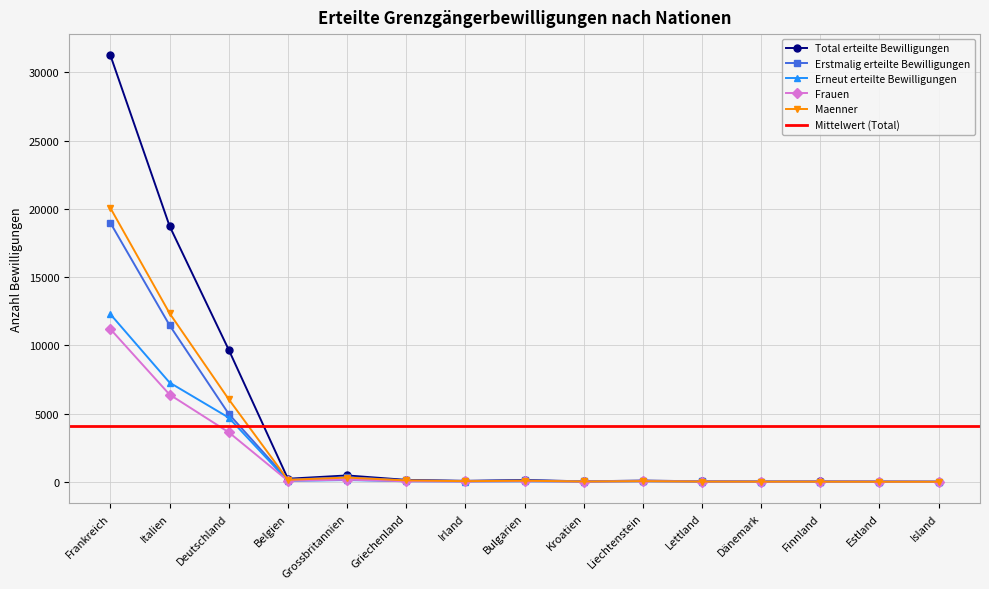

Does the chart display data point markers on the line(s)?

Yes